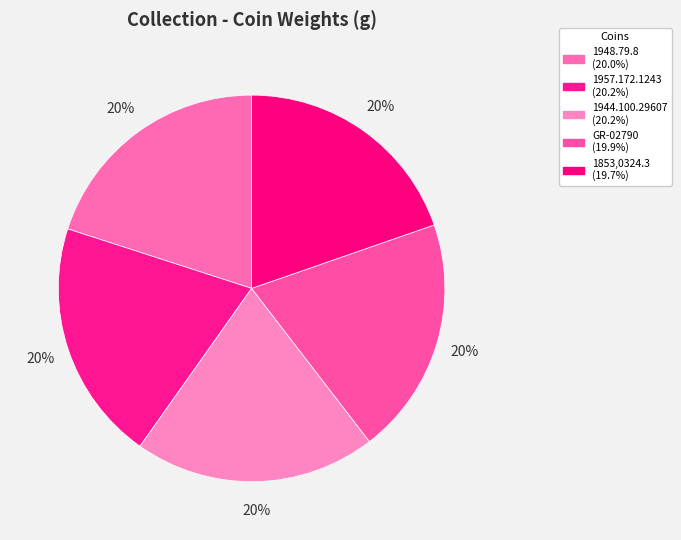

Does 1948.79.8 account for over 50% of the chart?

No